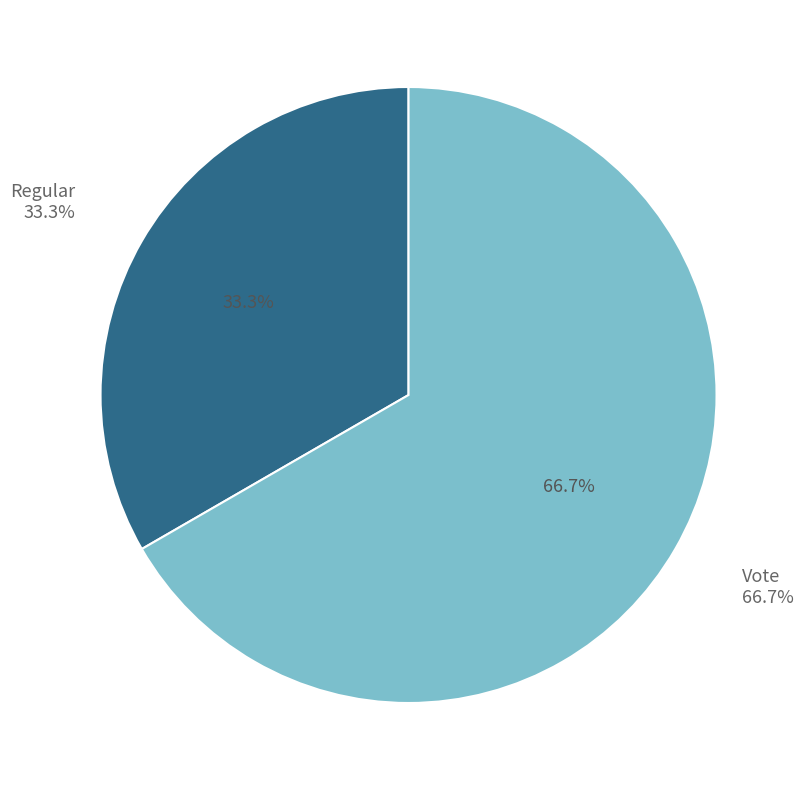

What is the change in value from Regular to Vote?

+1